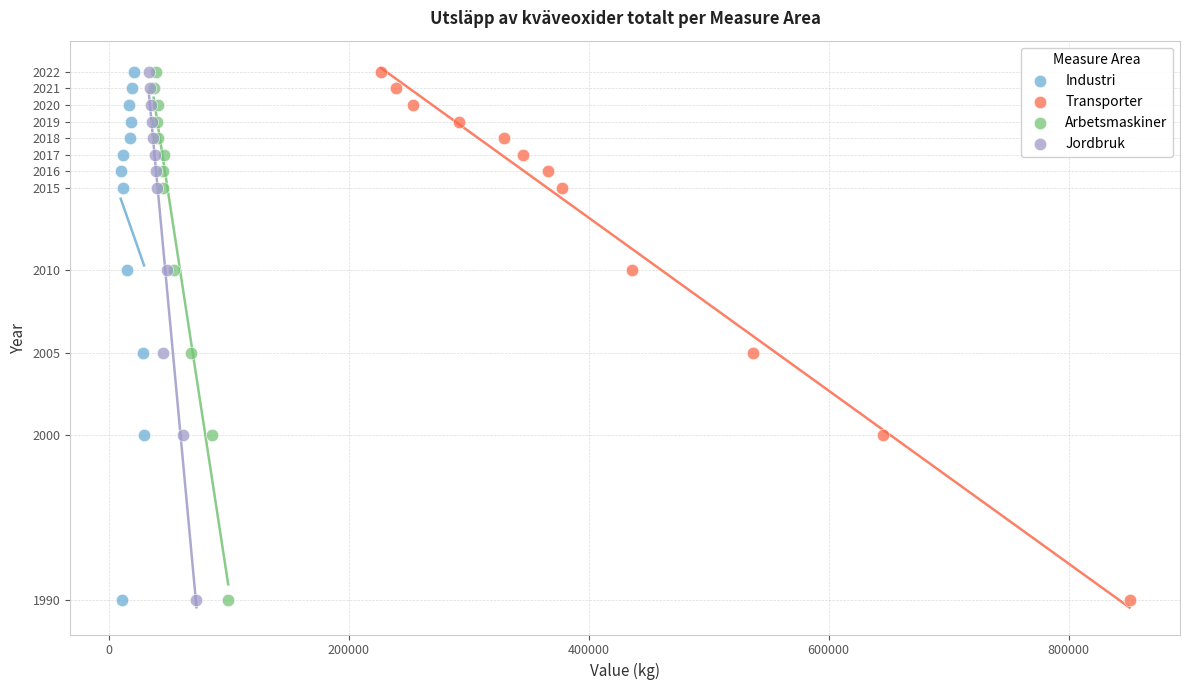

What are all the series names shown in the legend?

Industri, Transporter, Arbetsmaskiner, Jordbruk